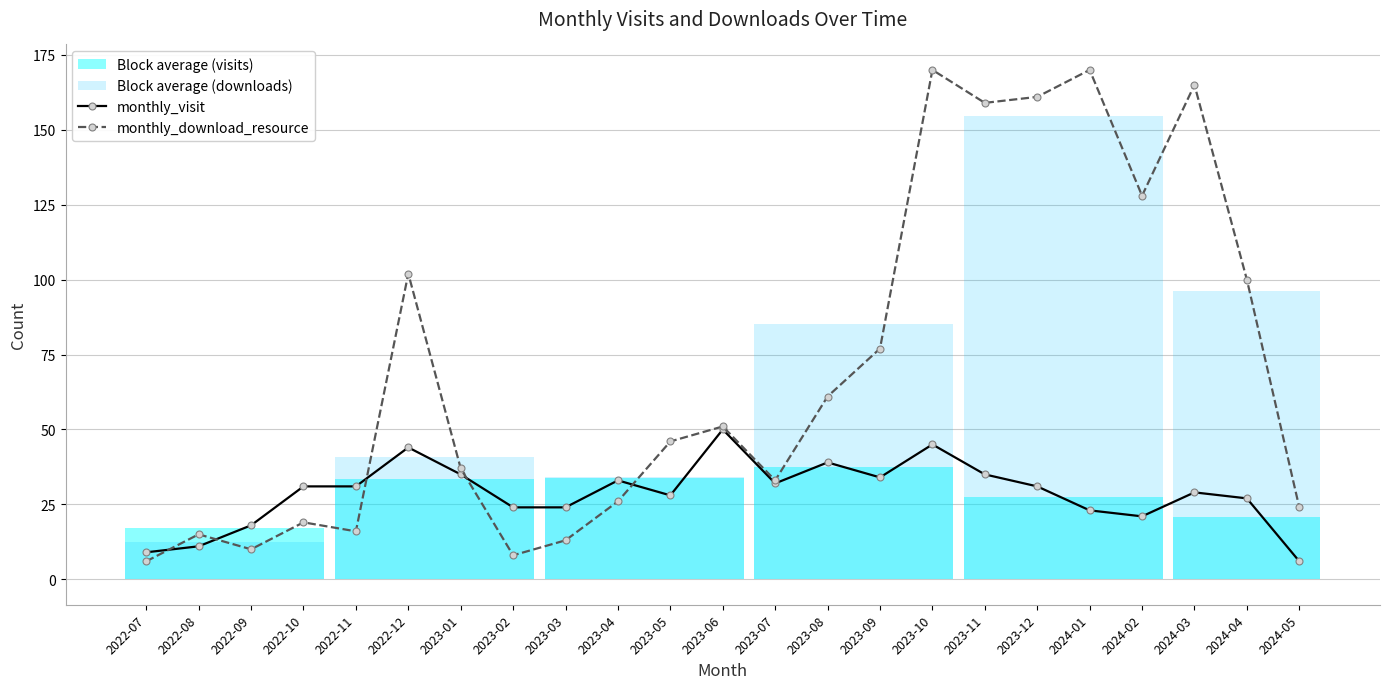

At which label does monthly_download_resource reach its peak?

2023-10